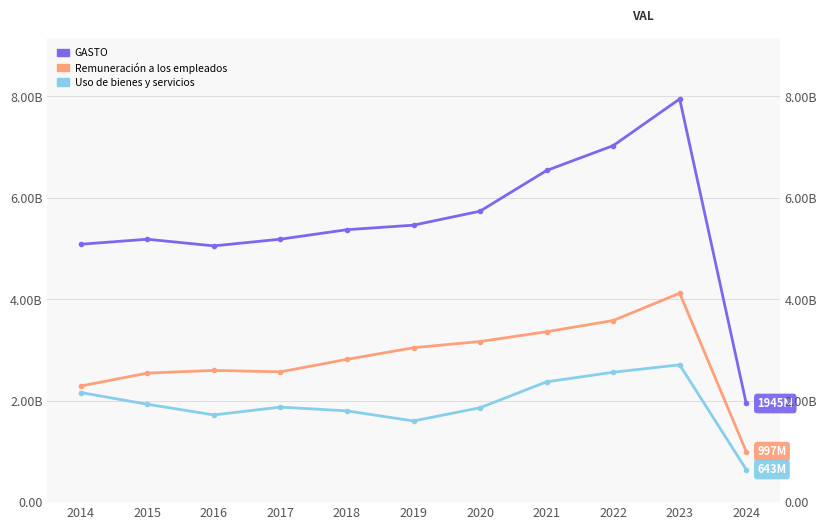

Reading left to right, extract all data points from this chart.

GASTO: 5085.7	5184.6	5053.4	5185.4	5372.6	5461.9	5737.5	6539.9	7029.9	7950.4	1945.3
Remuneración a los empleados: 2289.5	2544.4	2597.9	2569.6	2815.6	3045.4	3167.6	3360.7	3581.2	4120.3	996.8
Uso de bienes y servicios: 2161.7	1930.2	1720.0	1874.0	1799.5	1601.1	1861.6	2372.4	2561.5	2707.7	643.1